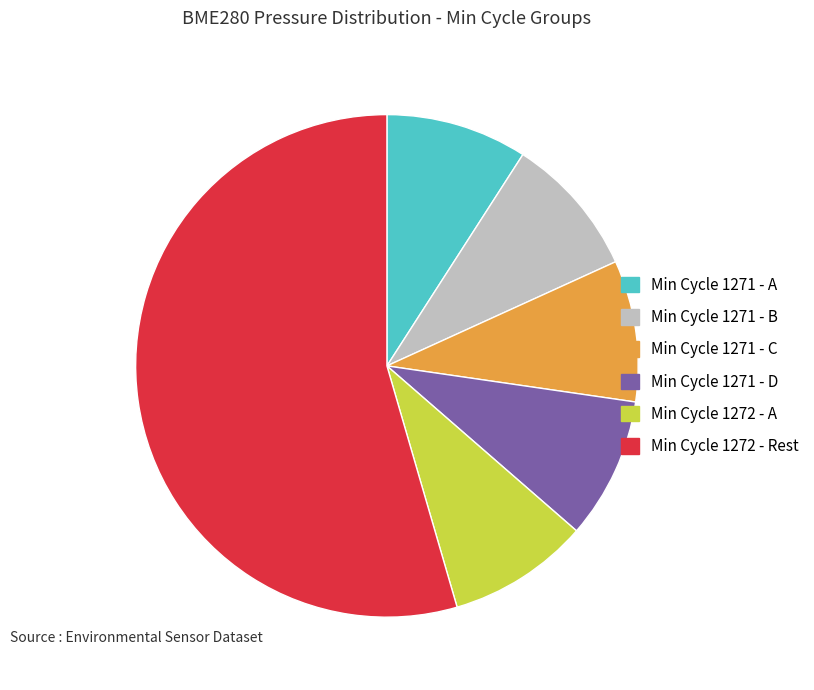

True or false: Min Cycle 1272 - Rest accounts for 55% of the total.

True